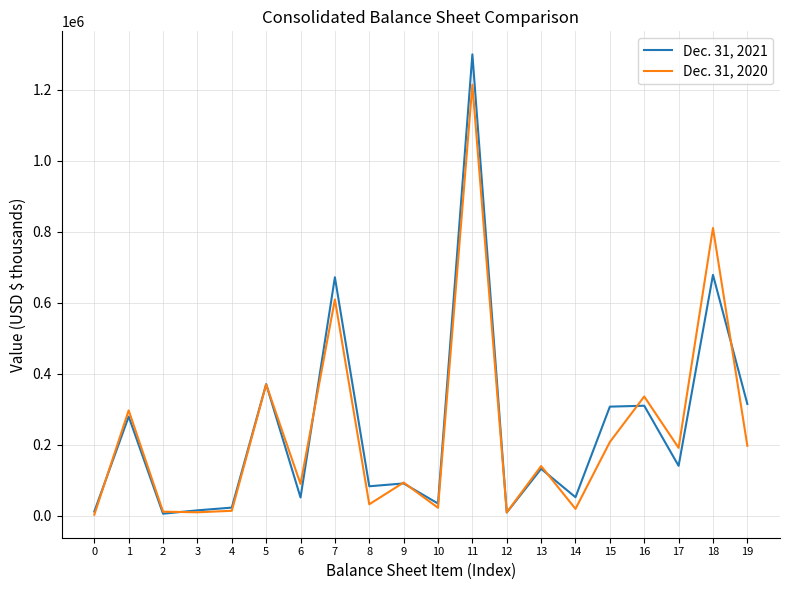

Rank the series by their average value, from highest to lowest.

Dec. 31, 2021, Dec. 31, 2020